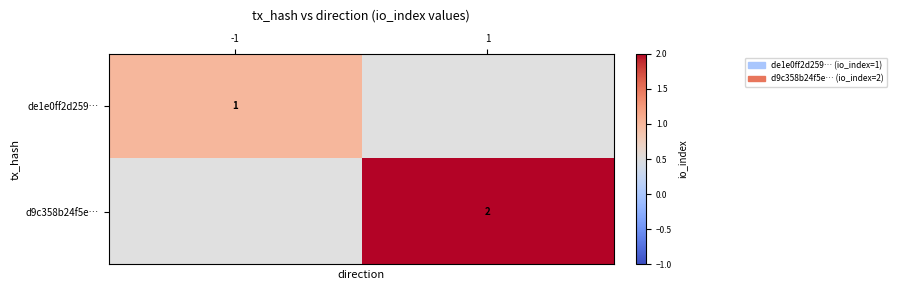

True or false: d9c358b24f5e… has a value of 4 at 1.

False